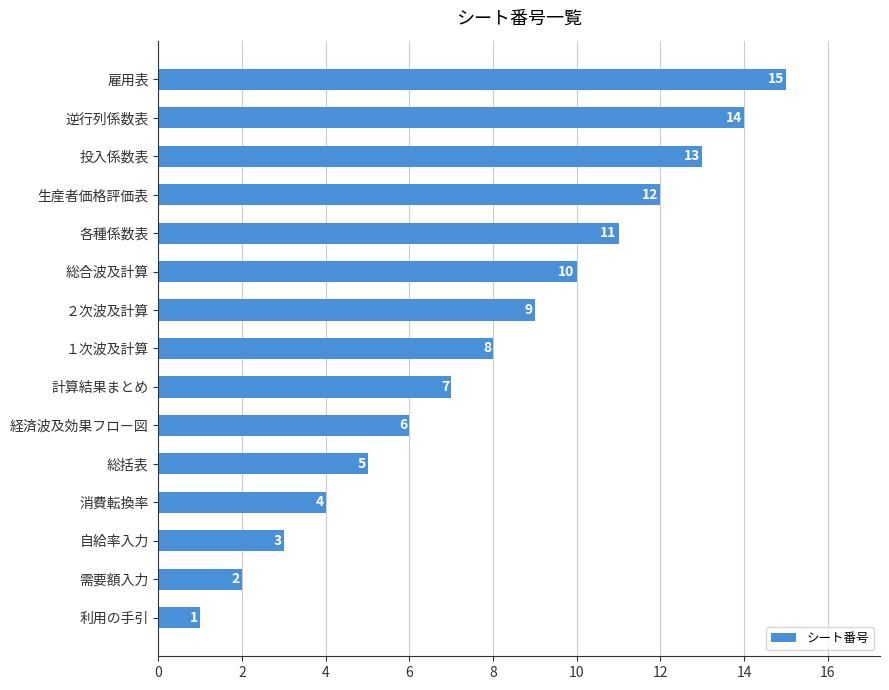

Is it true that the value at 総括表 is 2?

False